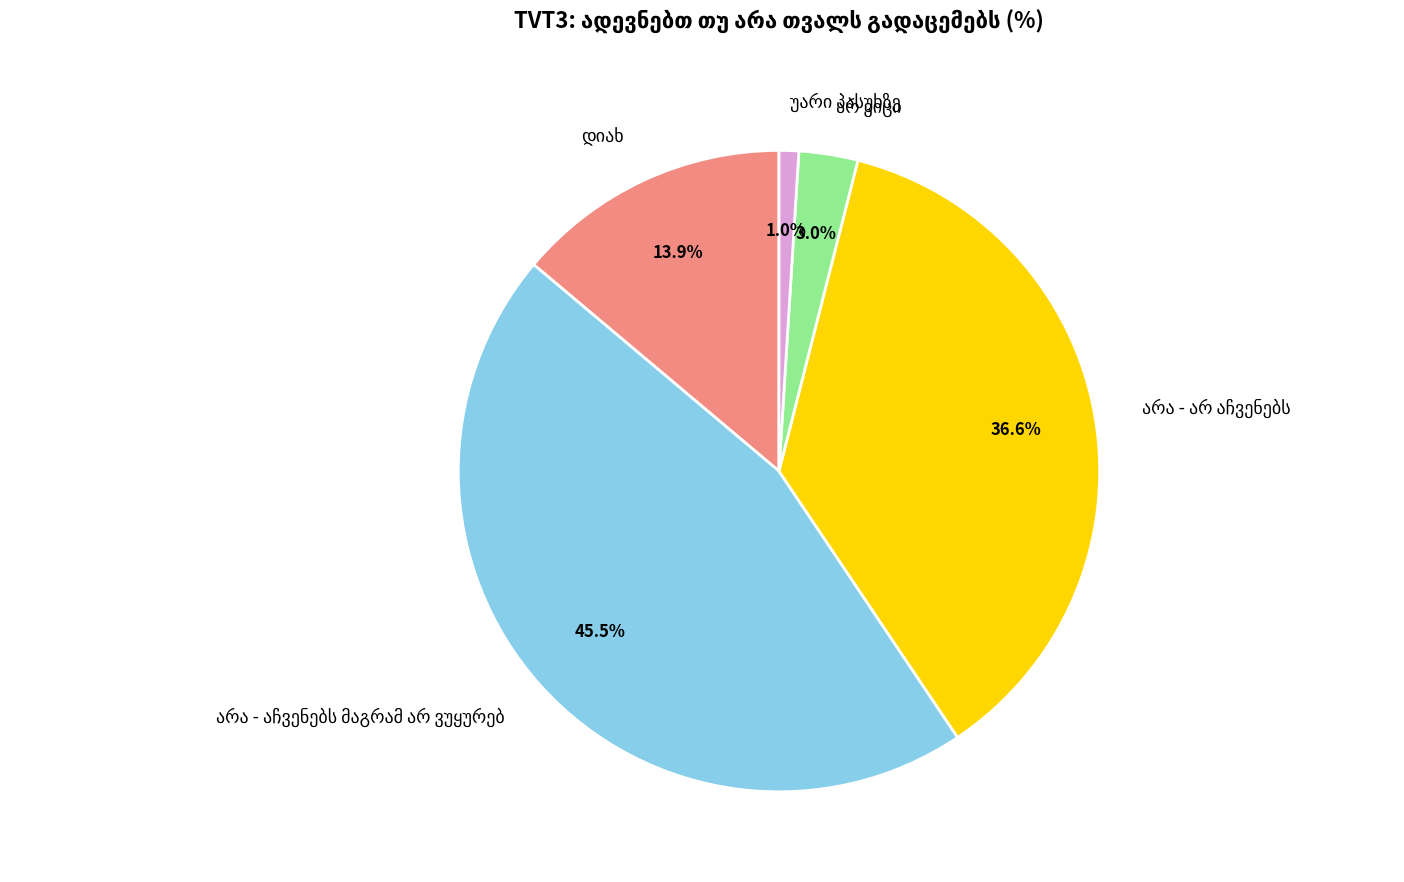

Is there a majority slice in this chart?

No